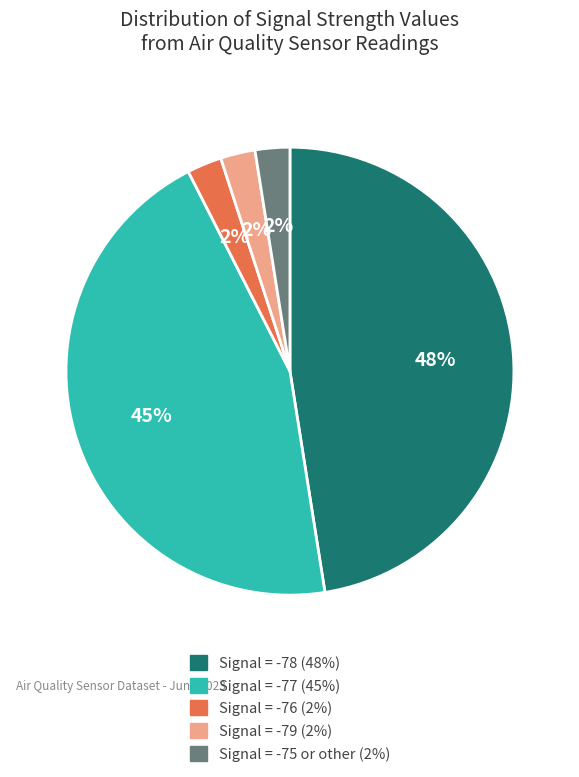

To the nearest percent, what is the average slice percentage?

20%